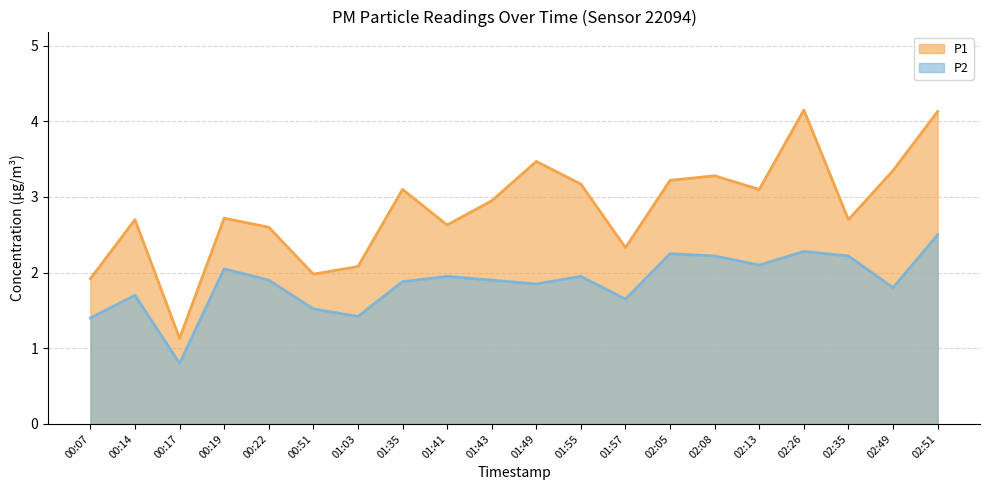

At how many categories does at least one series exceed 1?

20